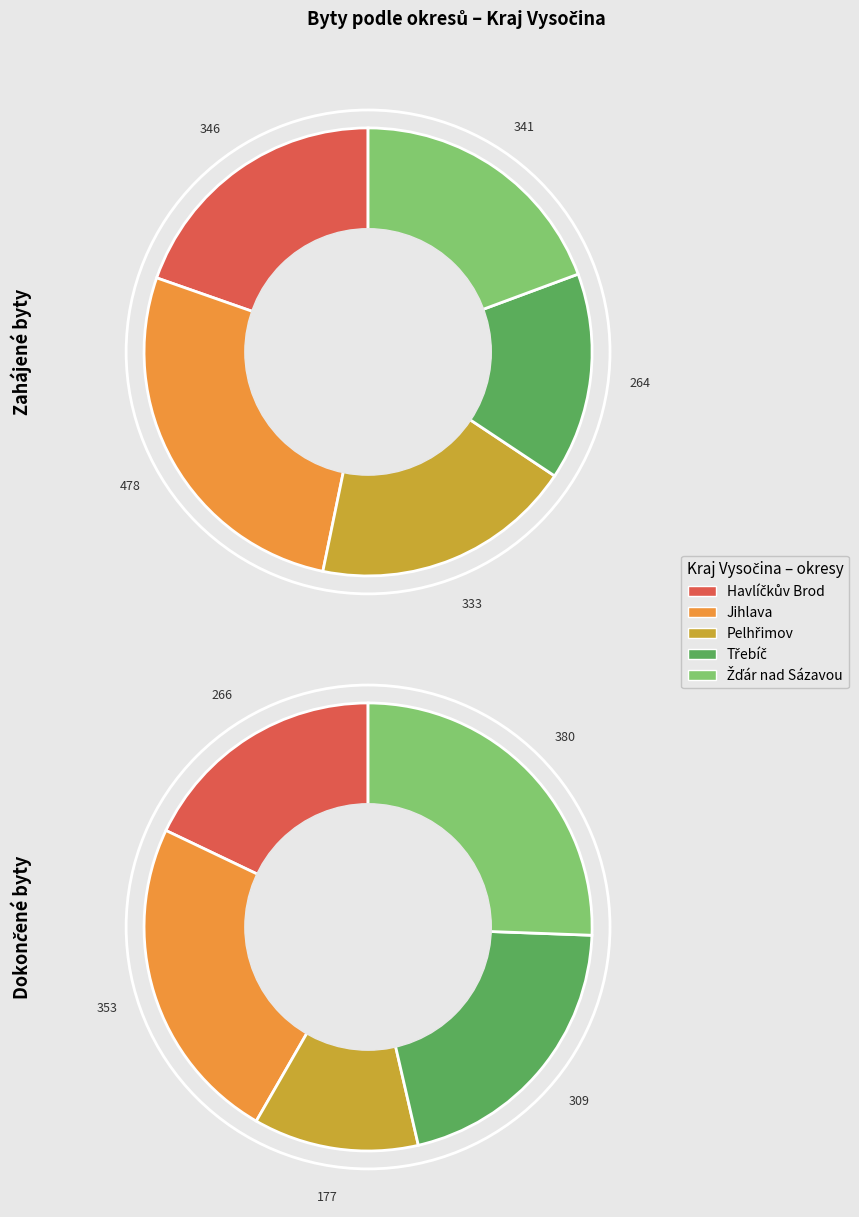

To the nearest percent, what is the difference between the Pelhřimov and Havlíčkův Brod slice percentages?

6%